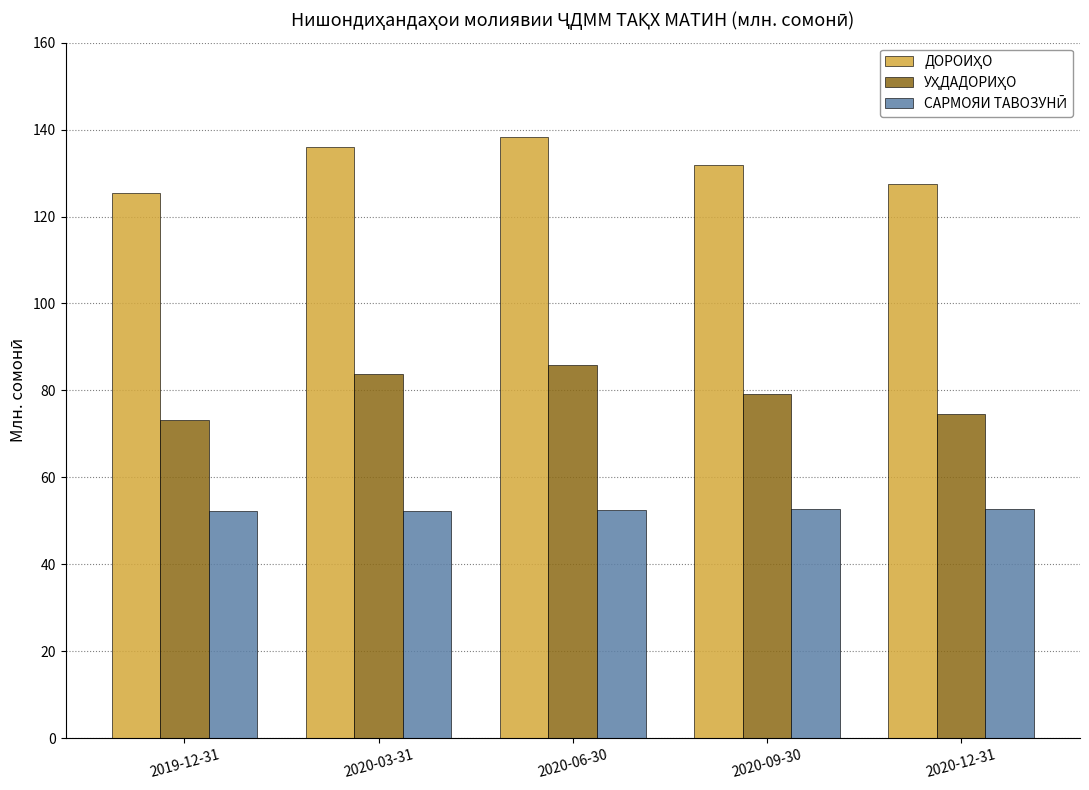

At how many categories does at least one series exceed 118?

5